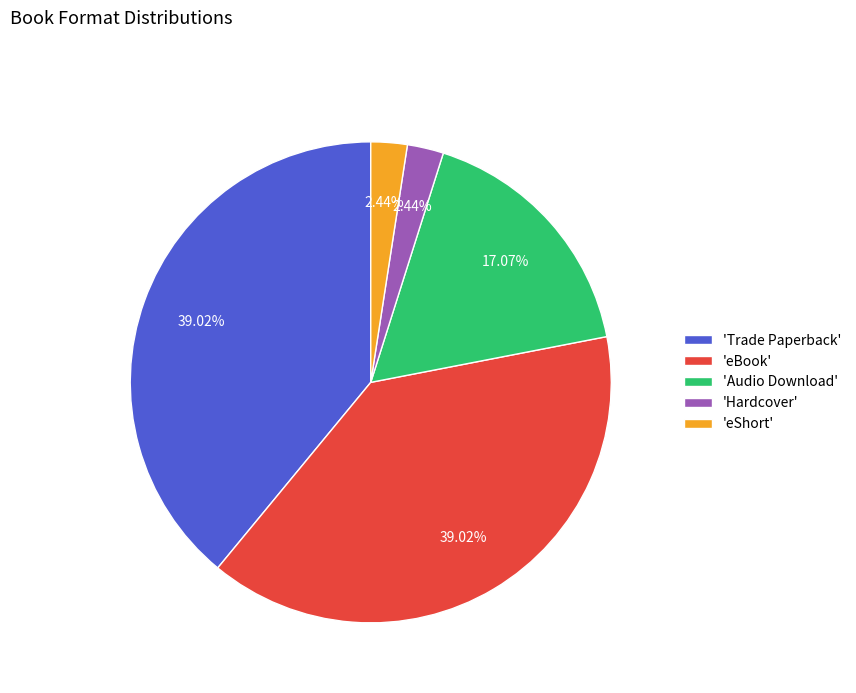

Between 'Audio Download' and 'Trade Paperback', which is larger?

'Trade Paperback'